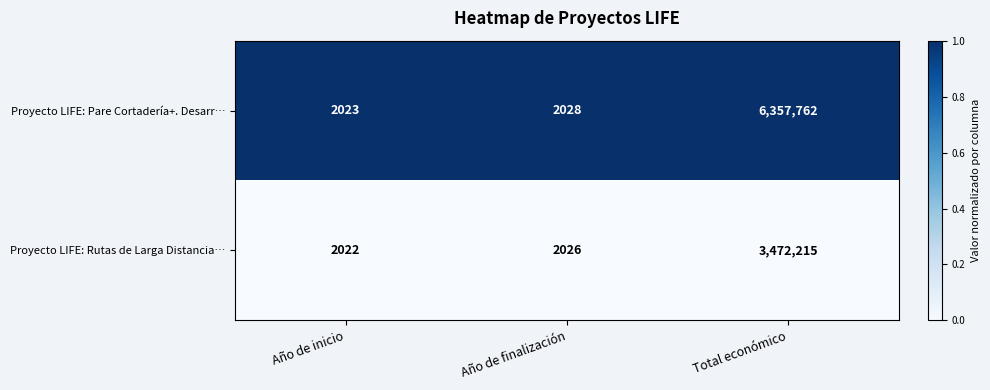

What is the greatest value displayed?

6357762